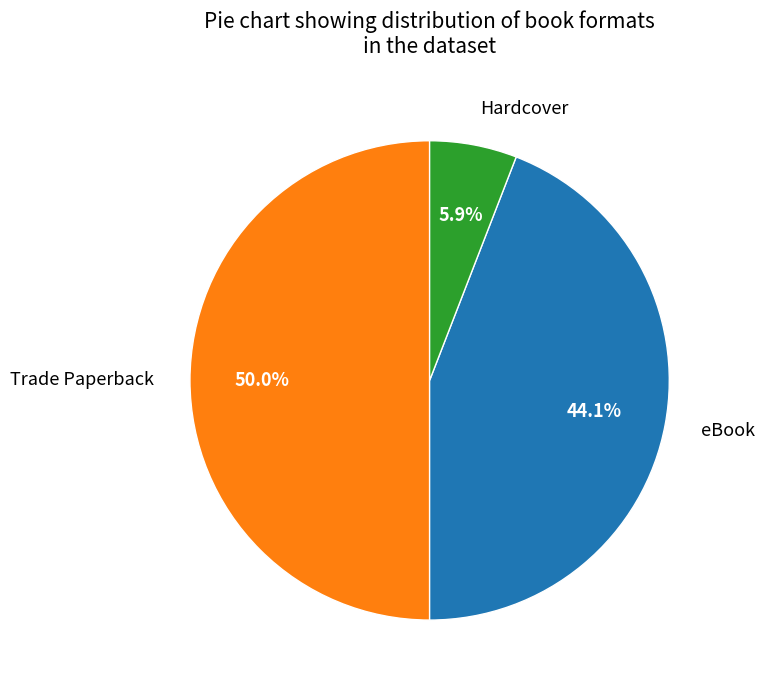

Rank the categories by value from highest to lowest.

Trade Paperback, eBook, Hardcover